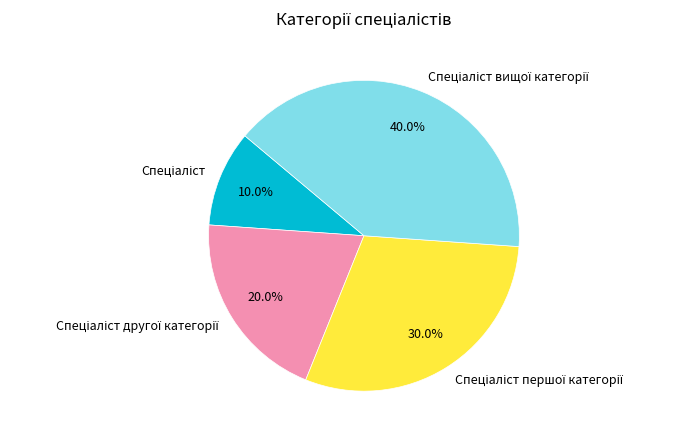

Is there any slice that represents more than half of the pie?

No